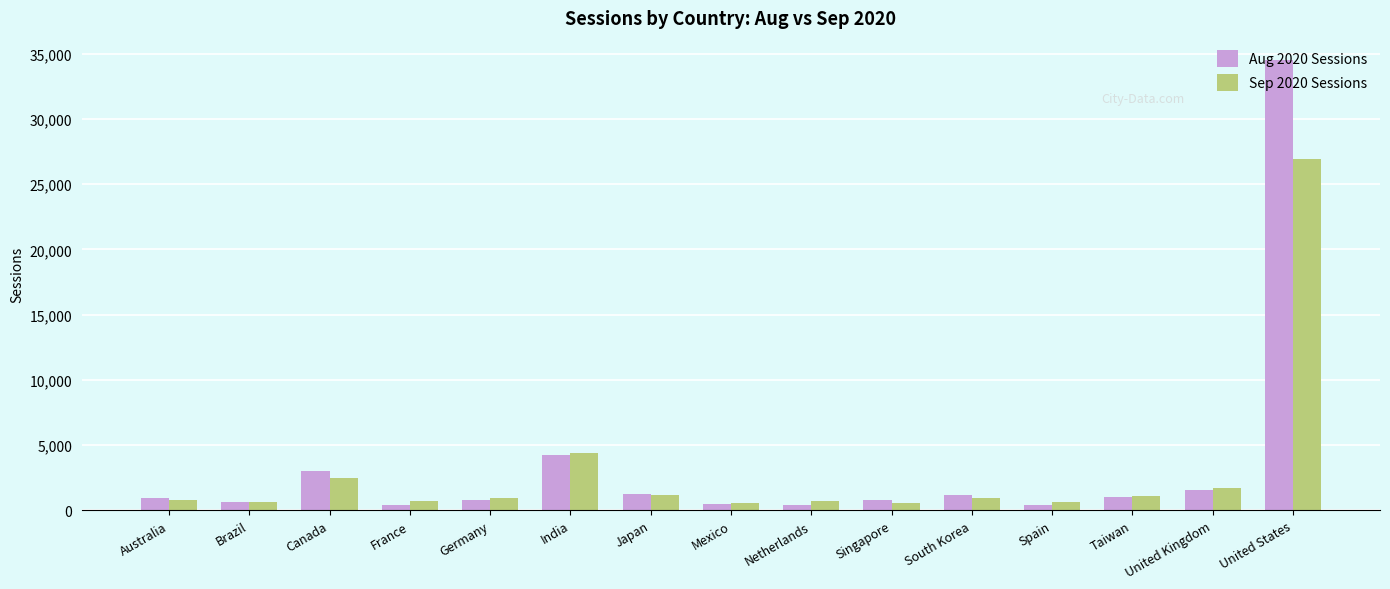

Between Brazil and Canada, which series saw the biggest shift?

Aug 2020 Sessions